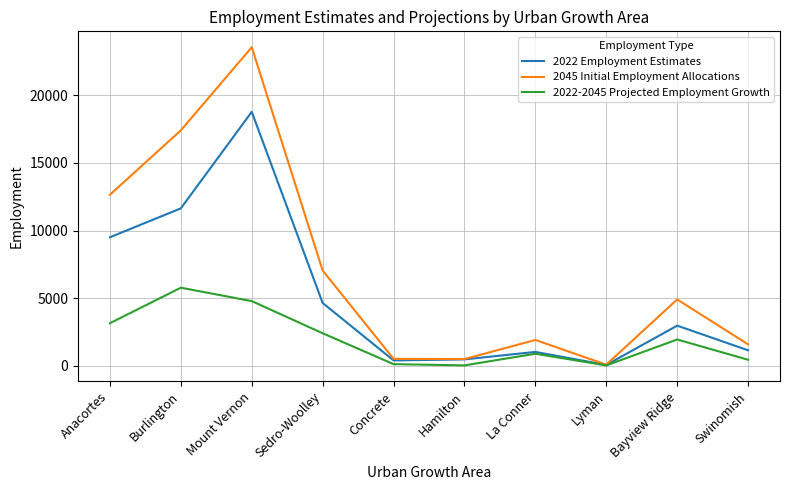

Read the 2022 Employment Estimates value at Lyman.

56